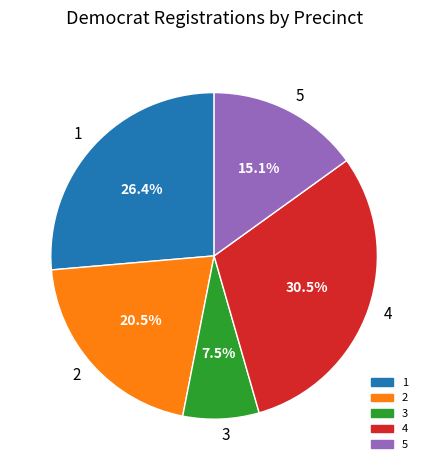

Which slice is the smallest?

3